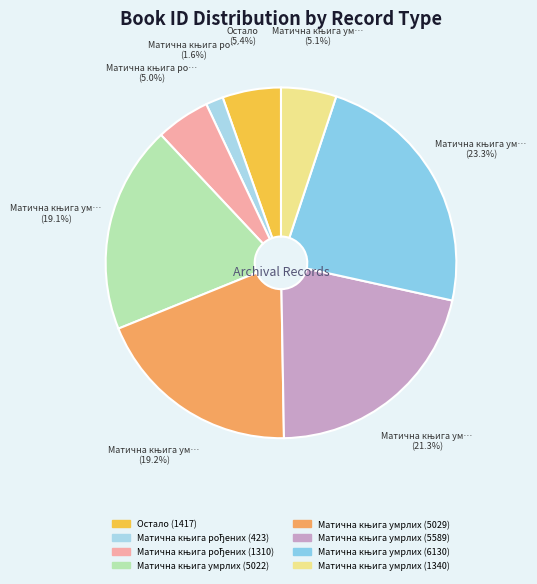

What percentage is the Матична књига умрлих (5029) slice, to the nearest percent?

19%